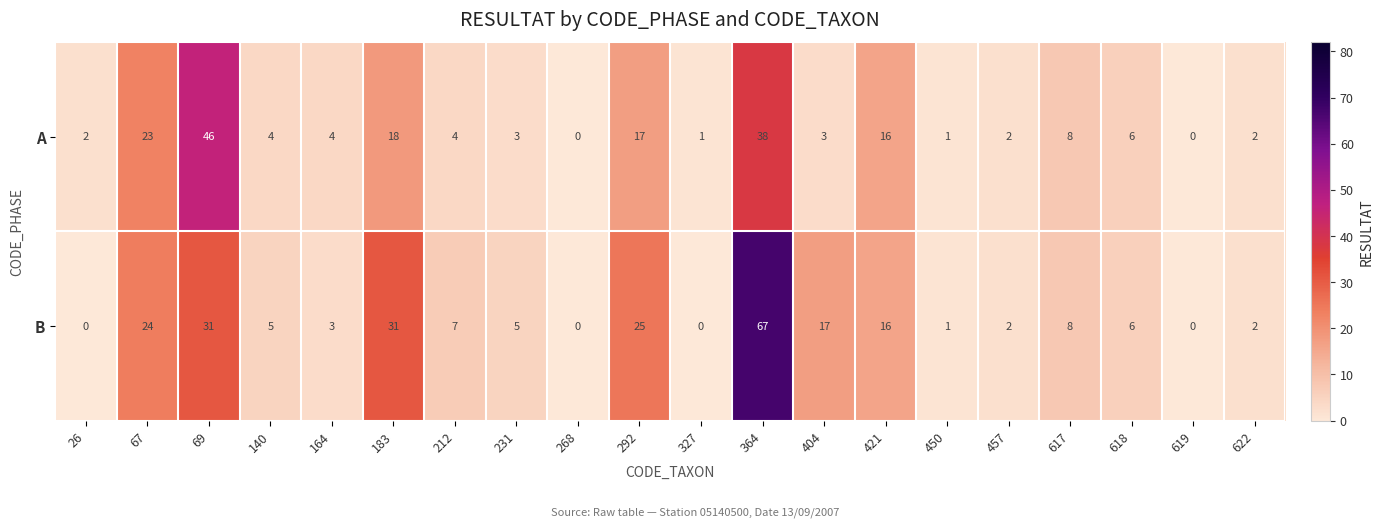

At which category does the chart reach its peak across all series?

364